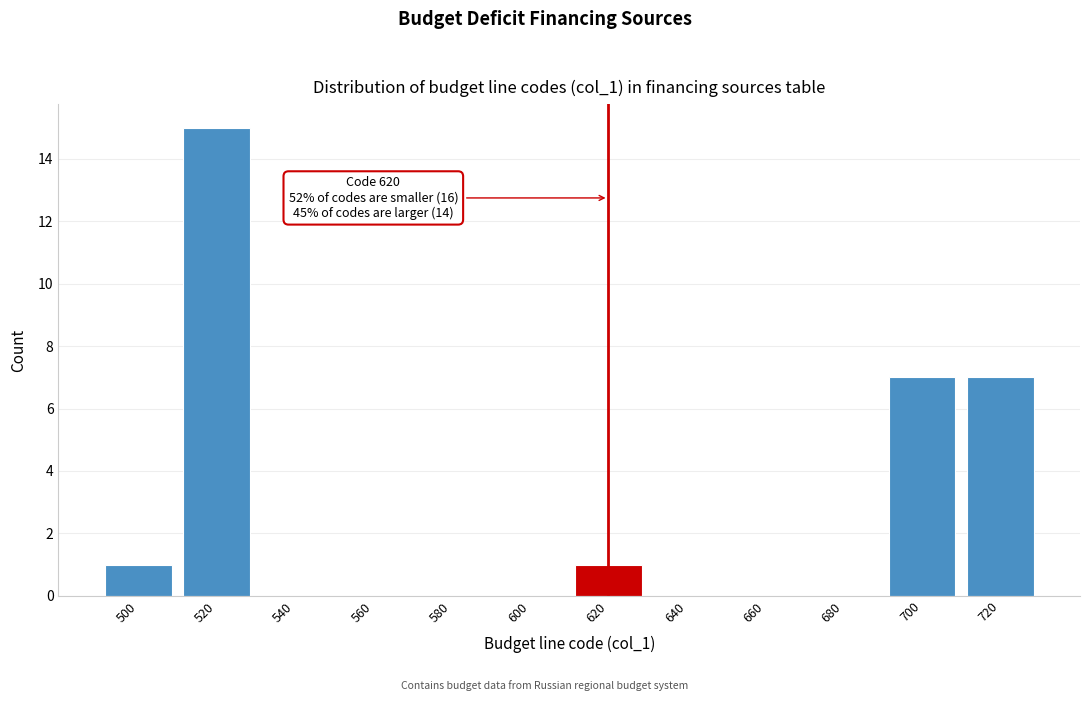

Reading right to left, list all the values displayed in this chart.

720=7	700=7	680=0	660=0	640=0	620=1	600=0	580=0	560=0	540=0	520=15	500=1